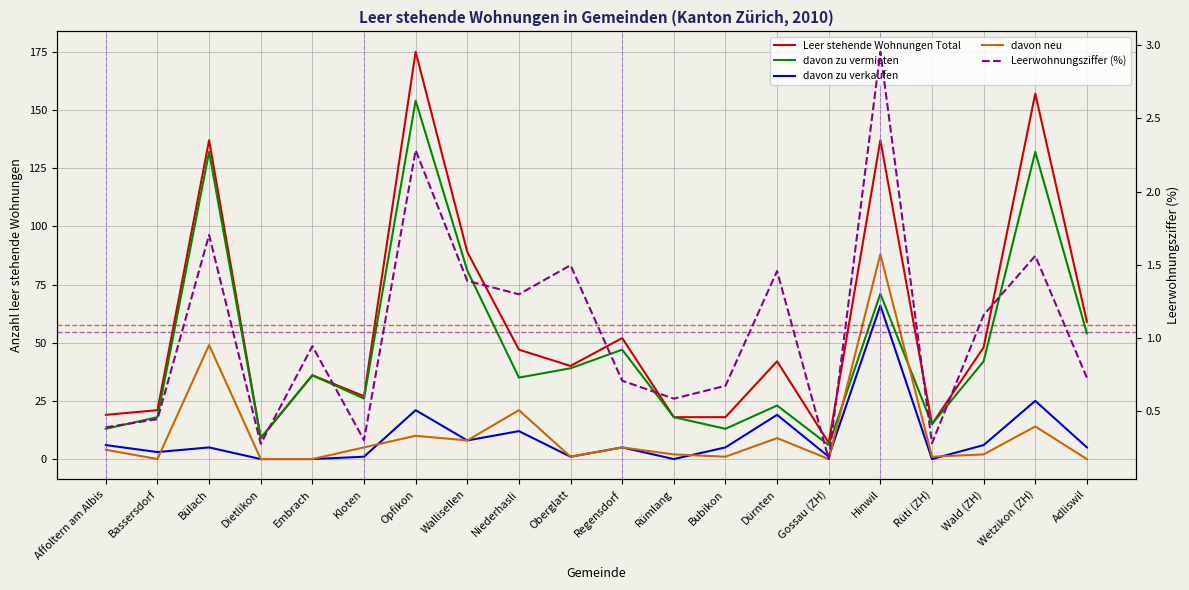

True or false: Leer stehende Wohnungen Total has more than 2 points higher than both neighbors.

True